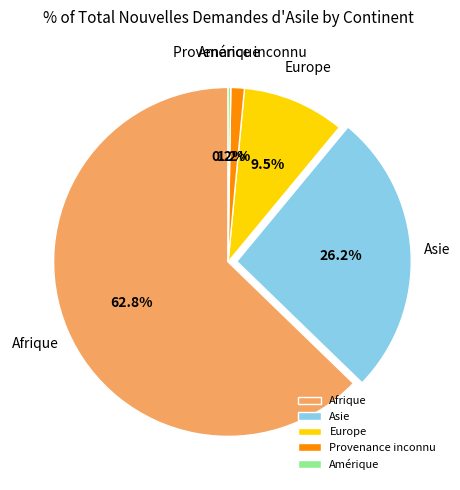

Is the sum of Afrique and Europe greater than half?

Yes